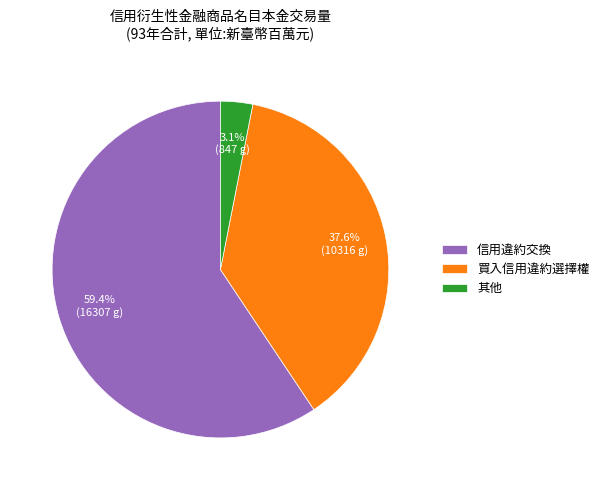

Which category accounts for the majority?

信用違約交換